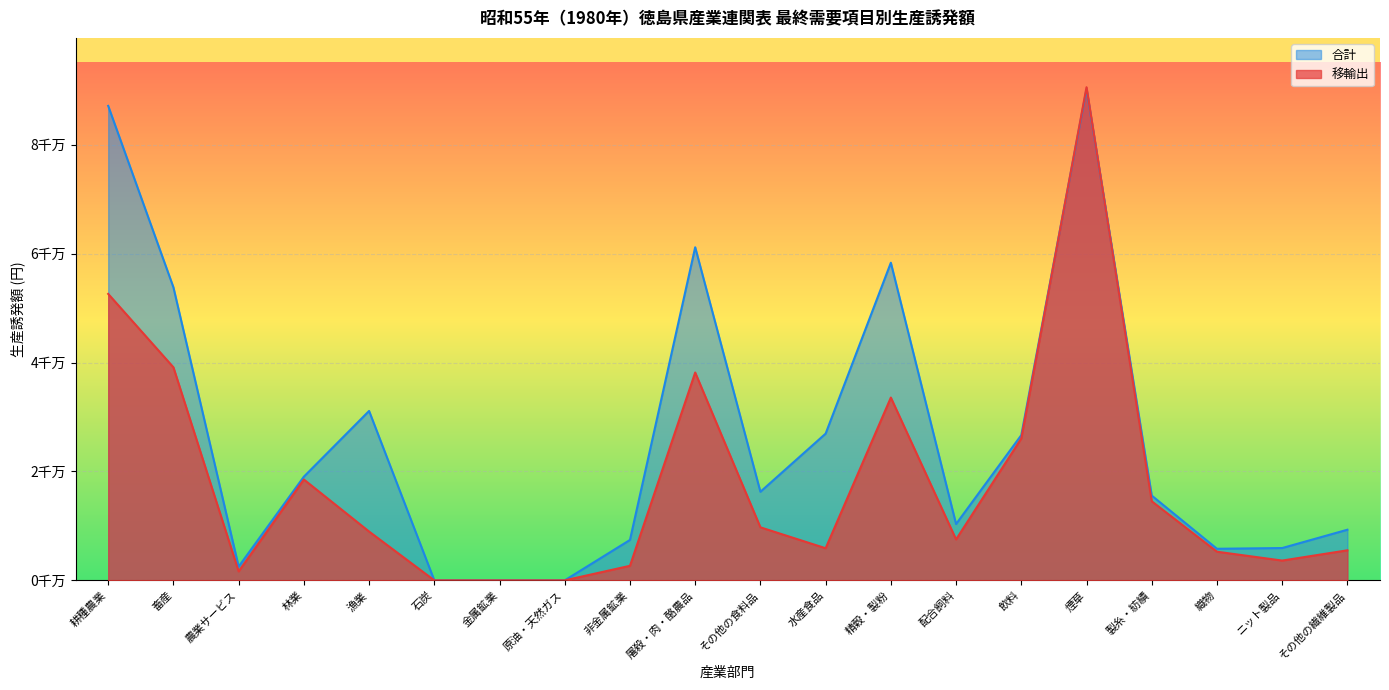

Which series ends up on top after the final intersection of 移輸出 and 合計?

合計